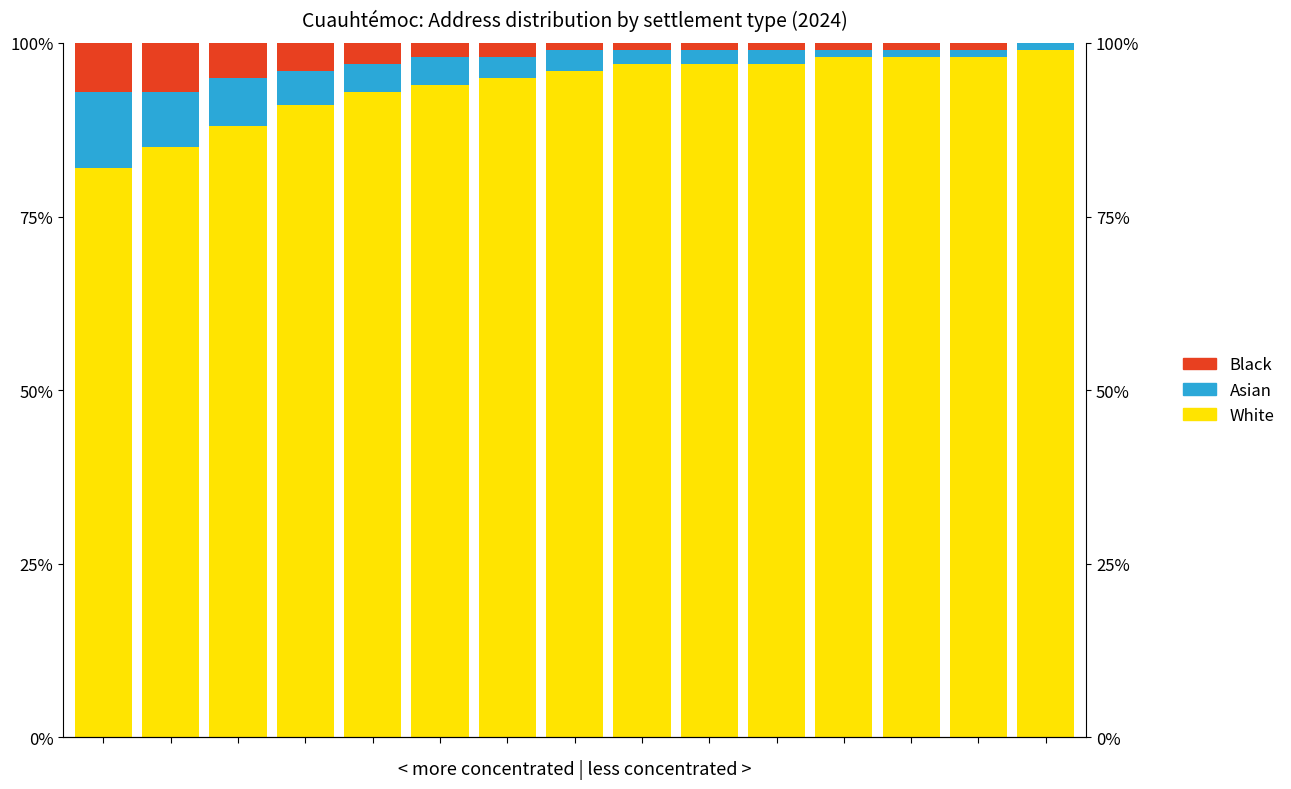

How many distinct data groups are displayed?

3